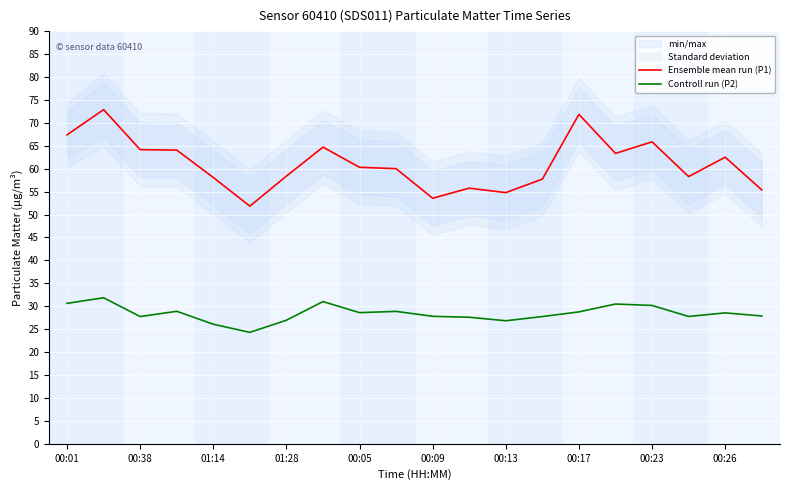

How many categories are shown in the chart?

20